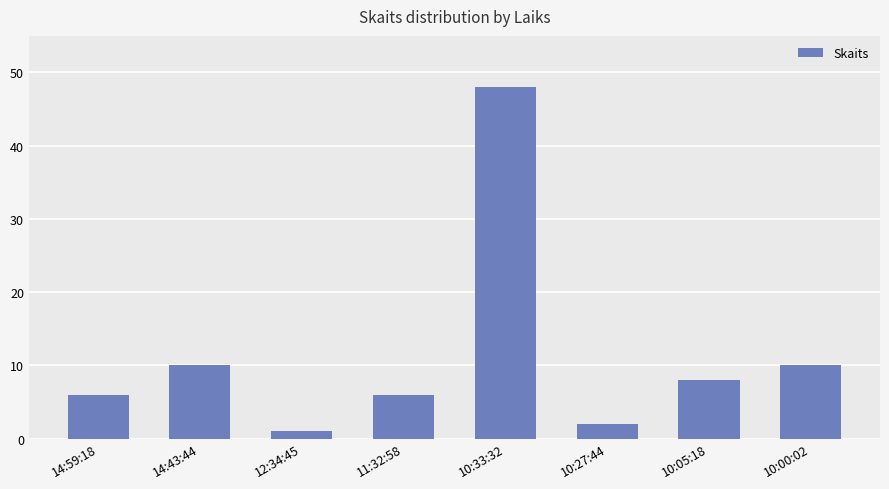

Are the bars horizontal?

No